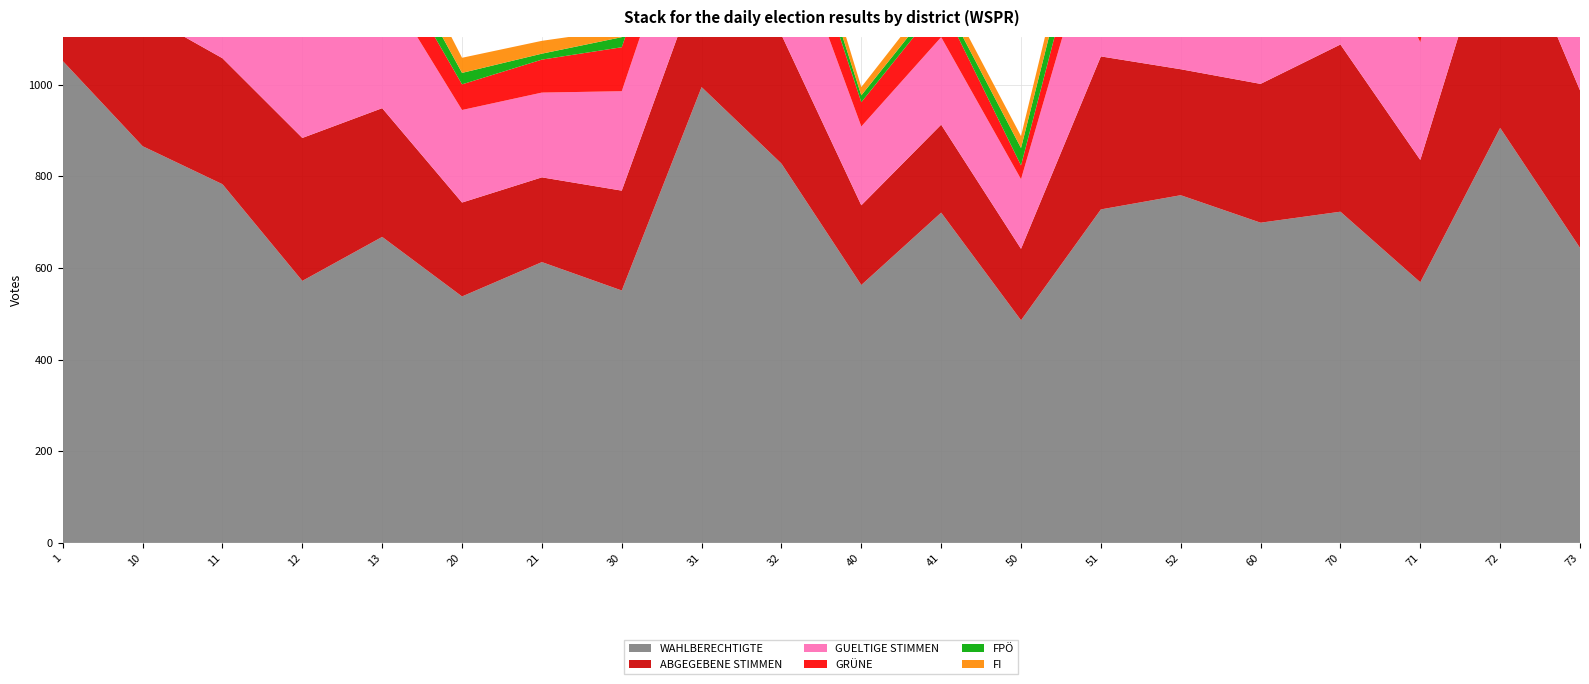

Reading right to left, what are all the values shown in this chart?

WAHLBERECHTIGTE: 644	906	569	723	699	759	728	486	721	563	828	995	551	613	538	668	572	783	866	1052
ABGEGEBENE STIMMEN: 344	495	267	365	303	275	334	156	192	174	281	255	218	185	205	281	312	275	290	401
GUELTIGE STIMMEN: 339	488	257	361	300	268	330	152	191	172	276	253	217	185	202	280	303	272	283	388
GRÜNE: 93	107	80	119	106	87	101	30	75	53	106	89	96	72	56	75	104	113	94	119
FPÖ: 43	112	37	35	26	40	63	38	16	15	32	28	22	13	25	41	21	34	46	38
FI: 48	84	33	49	53	40	54	26	23	18	45	37	17	28	33	54	47	38	37	47